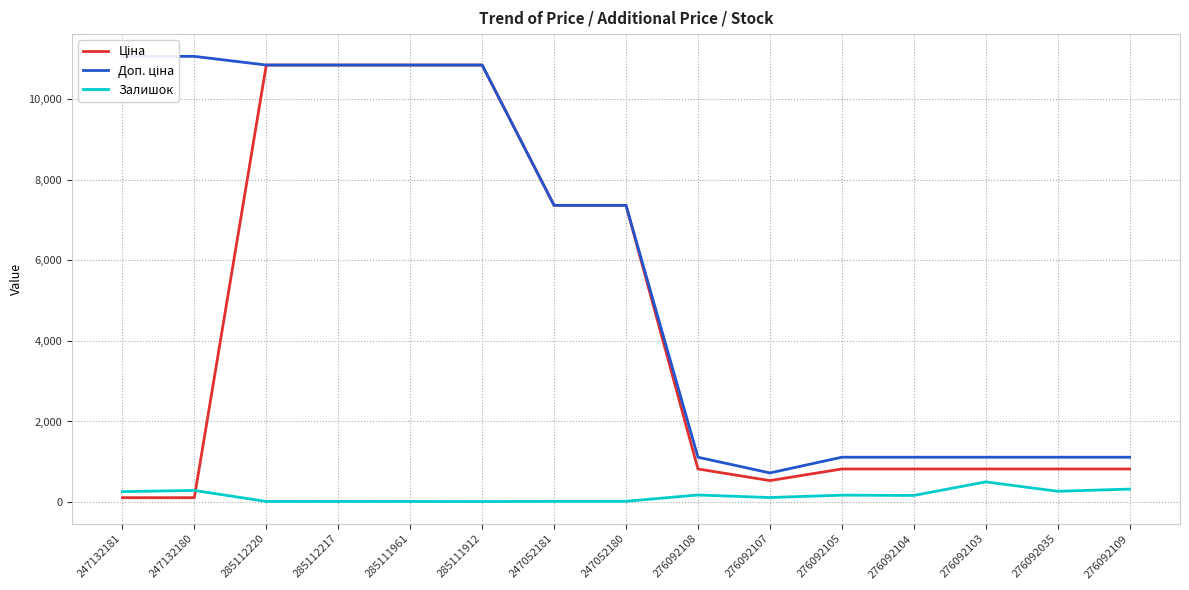

The Ціна series shows 1075.1 at 276092103. True or false?

False